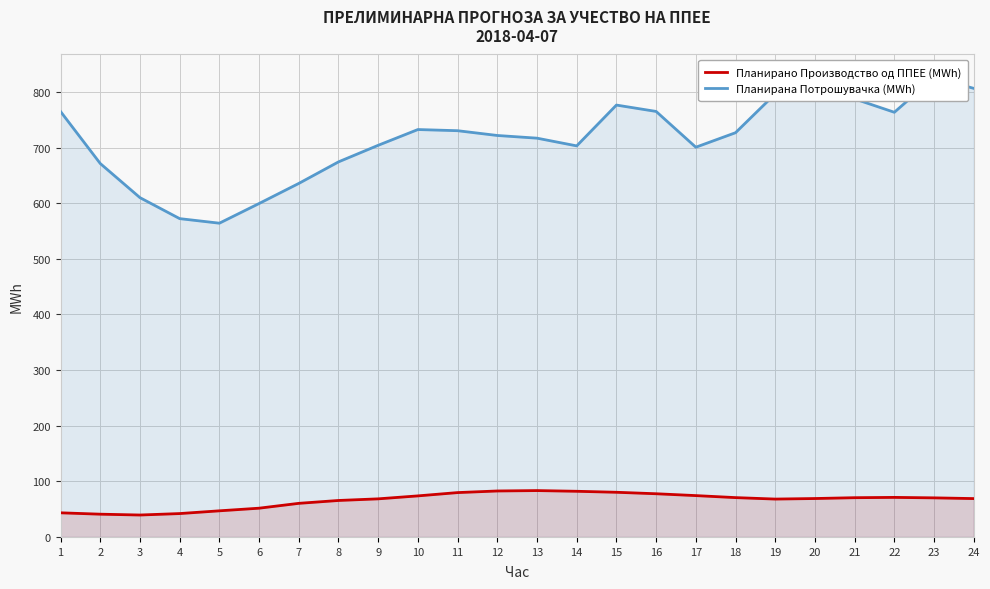

What is the difference between the second highest and minimum values in the Планирано Производство од ППЕЕ (MWh) series?

43.2